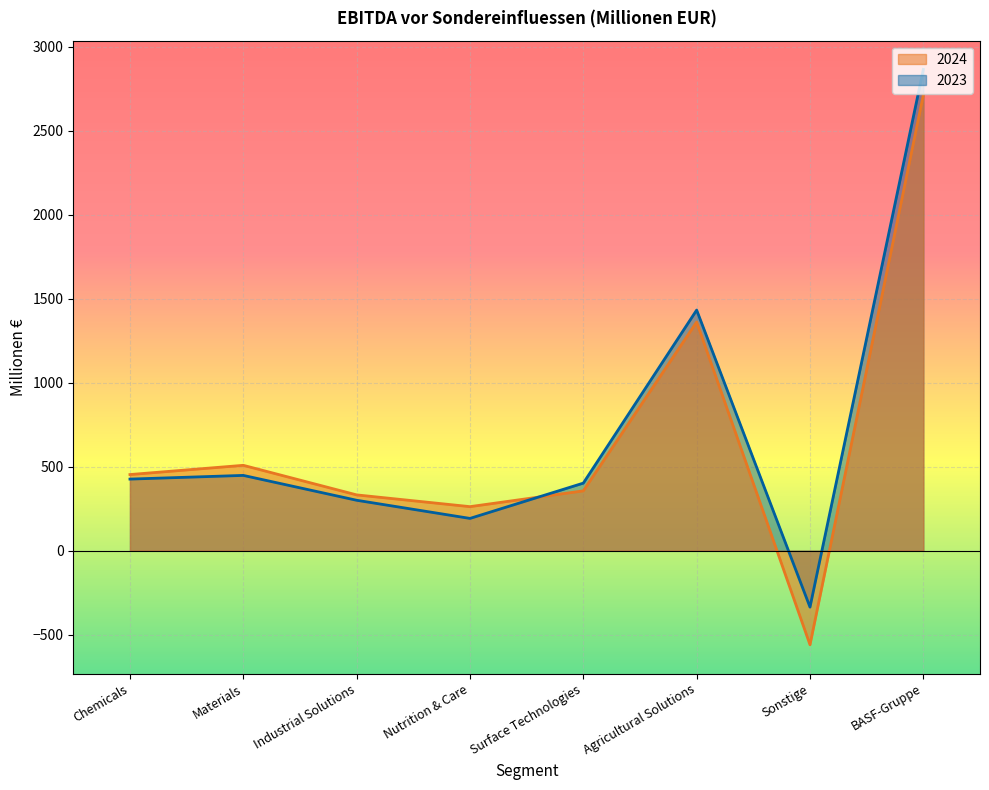

What is the difference between the second highest and second lowest values in the 2024 series?

1099